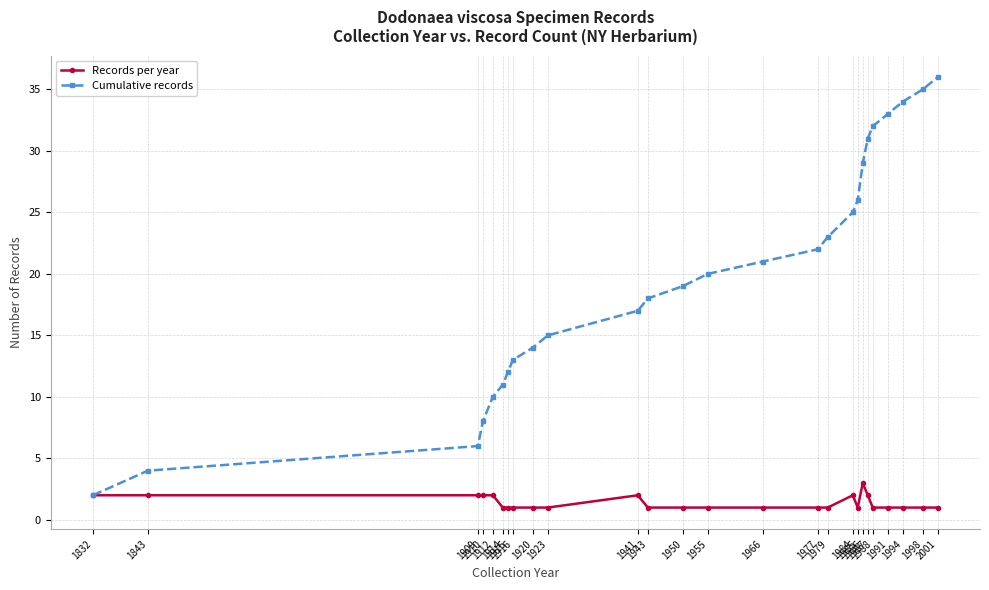

What is the highest value of the Records per year series?

3